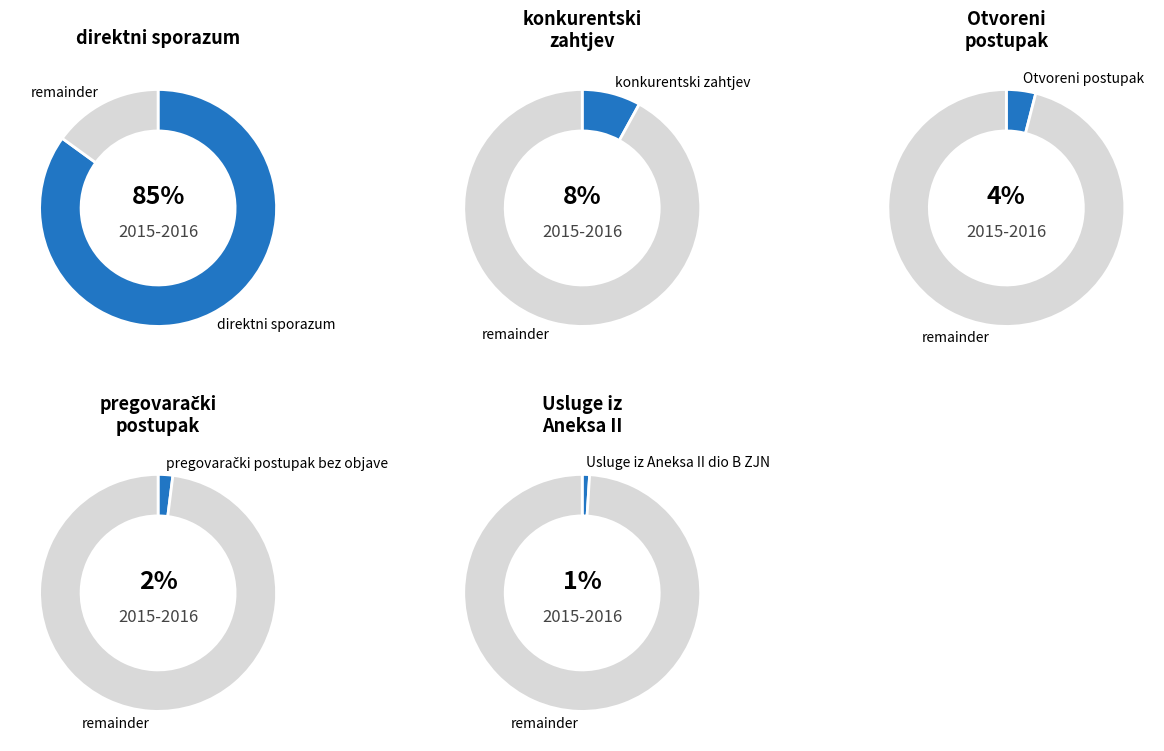

Which category has the smallest portion of the pie?

Usluge iz Aneksa II dio B ZJN